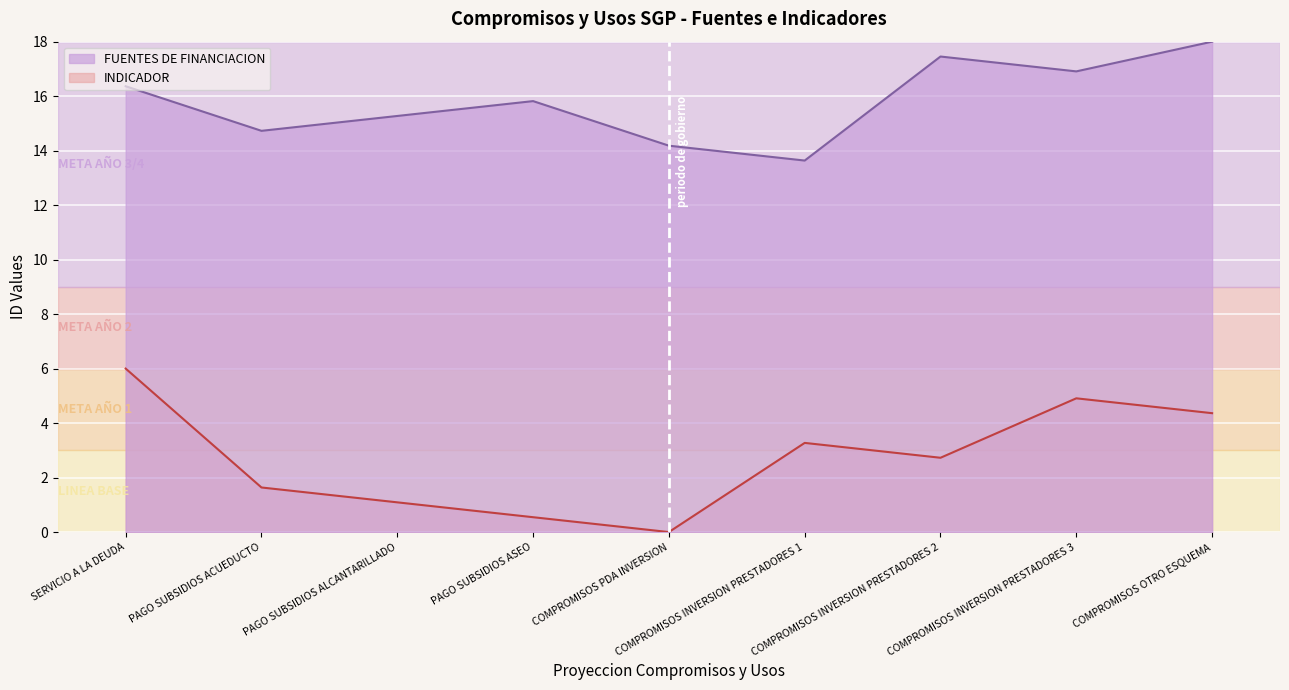

How many interior local peaks does the FUENTES DE FINANCIACION series have?

2